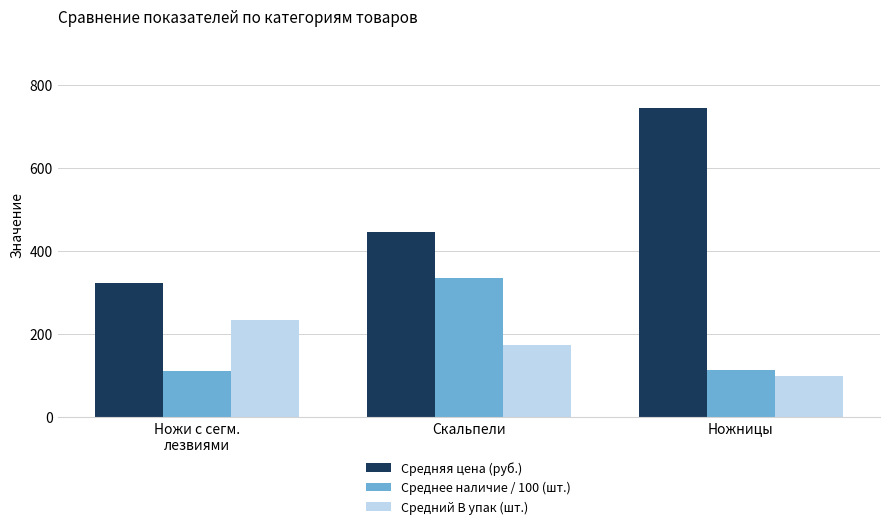

Between Скальпели and Ножницы, which series saw the biggest shift?

Средняя цена (руб.)